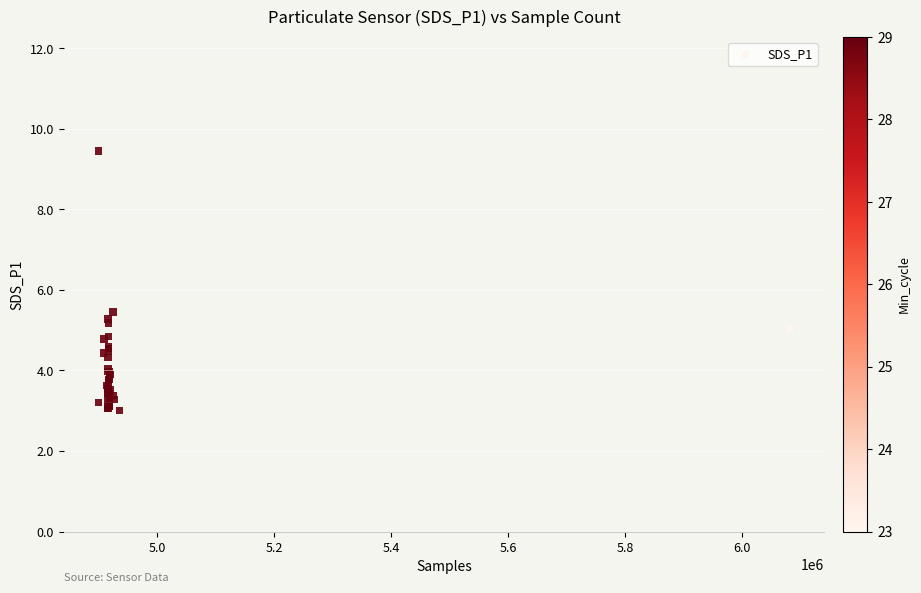

What Y value in the scatter plot is closest to 6?

5.5